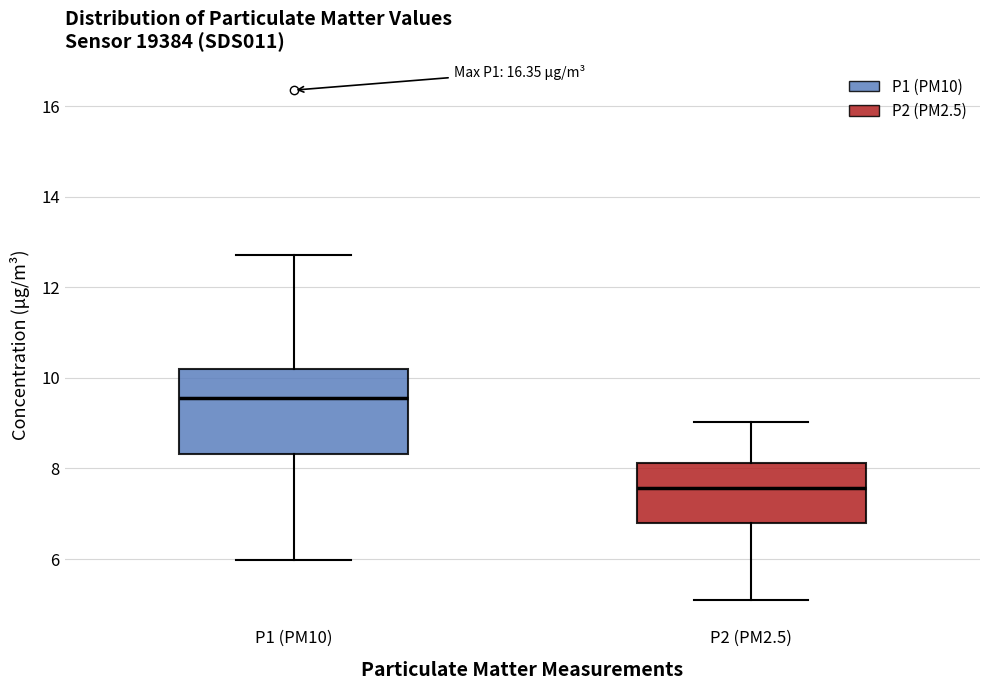

Where does the median line of the box for P1 (PM10) sit on the y-axis? The values are not printed on the chart, so give them approximately, as read against the axis.

9.6